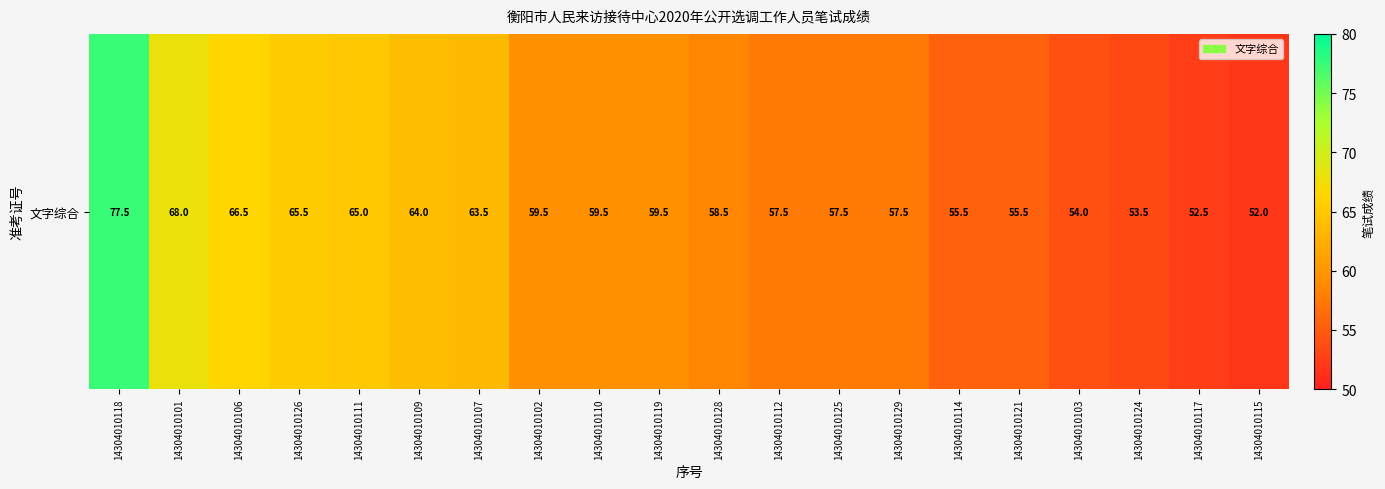

List the labels in order of value, largest first.

14304010118, 14304010101, 14304010106, 14304010126, 14304010111, 14304010109, 14304010107, 14304010102, 14304010110, 14304010119, 14304010128, 14304010112, 14304010125, 14304010129, 14304010114, 14304010121, 14304010103, 14304010124, 14304010117, 14304010115